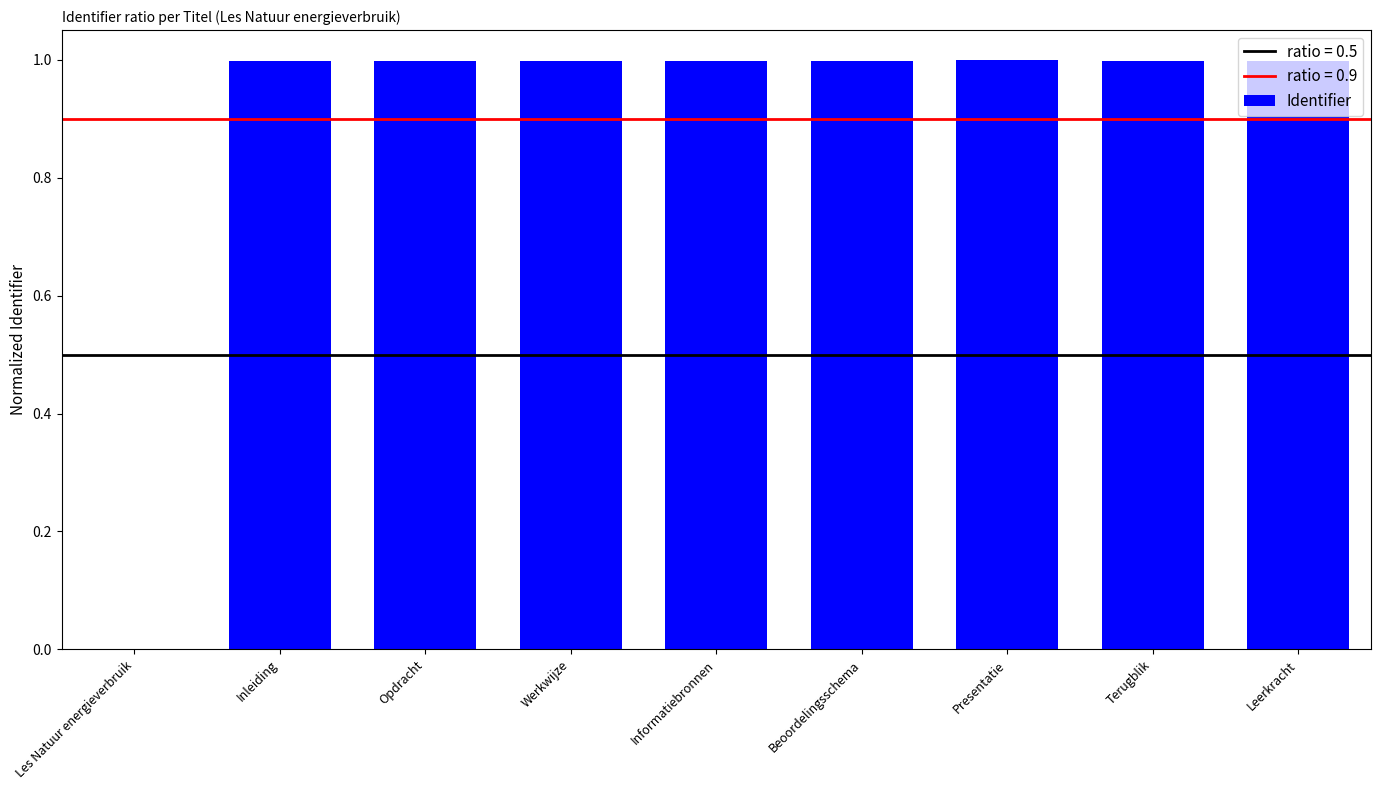

True or false: the data shows 1.5 at Informatiebronnen.

False